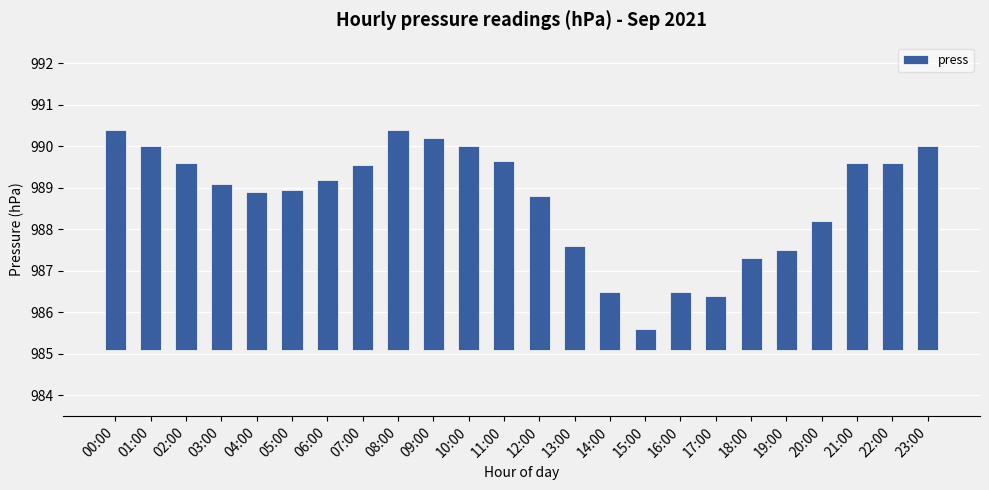

What is the change in value from 06:00 to 18:00?

-1.9